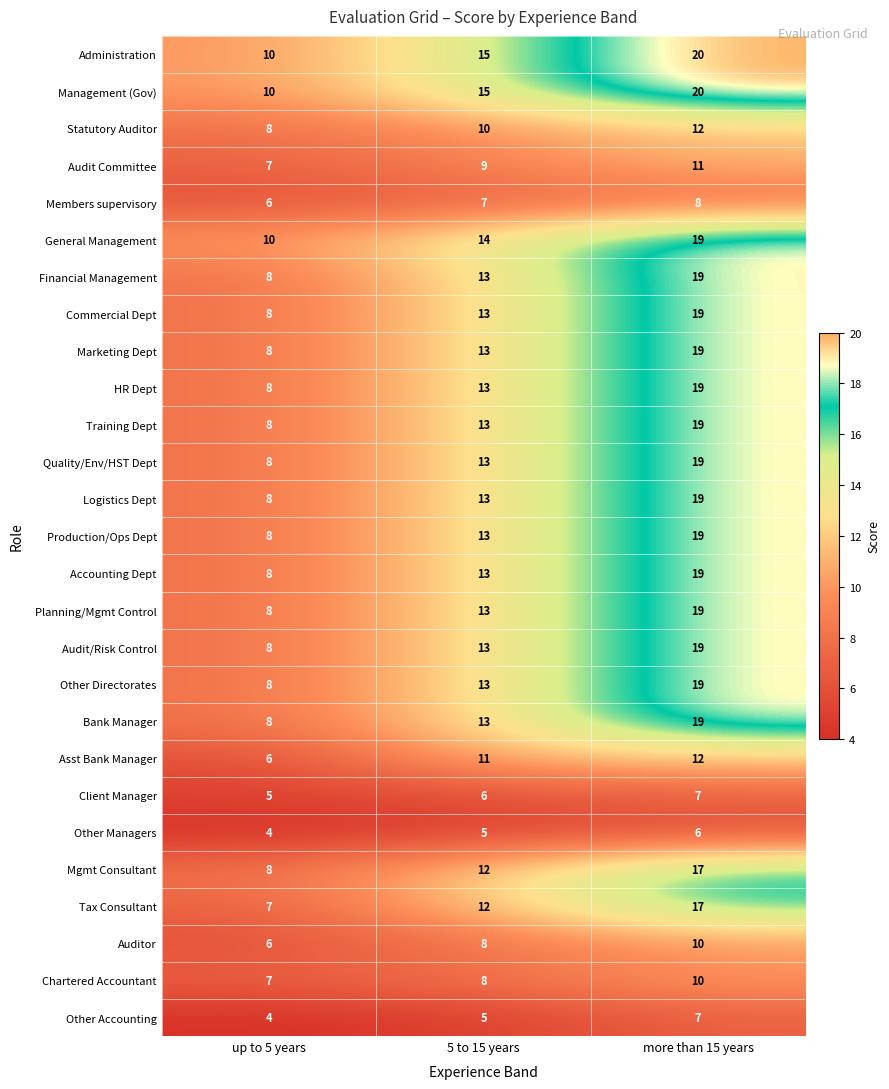

Where is Bank Manager nearest to the value 13?

5 to 15 years